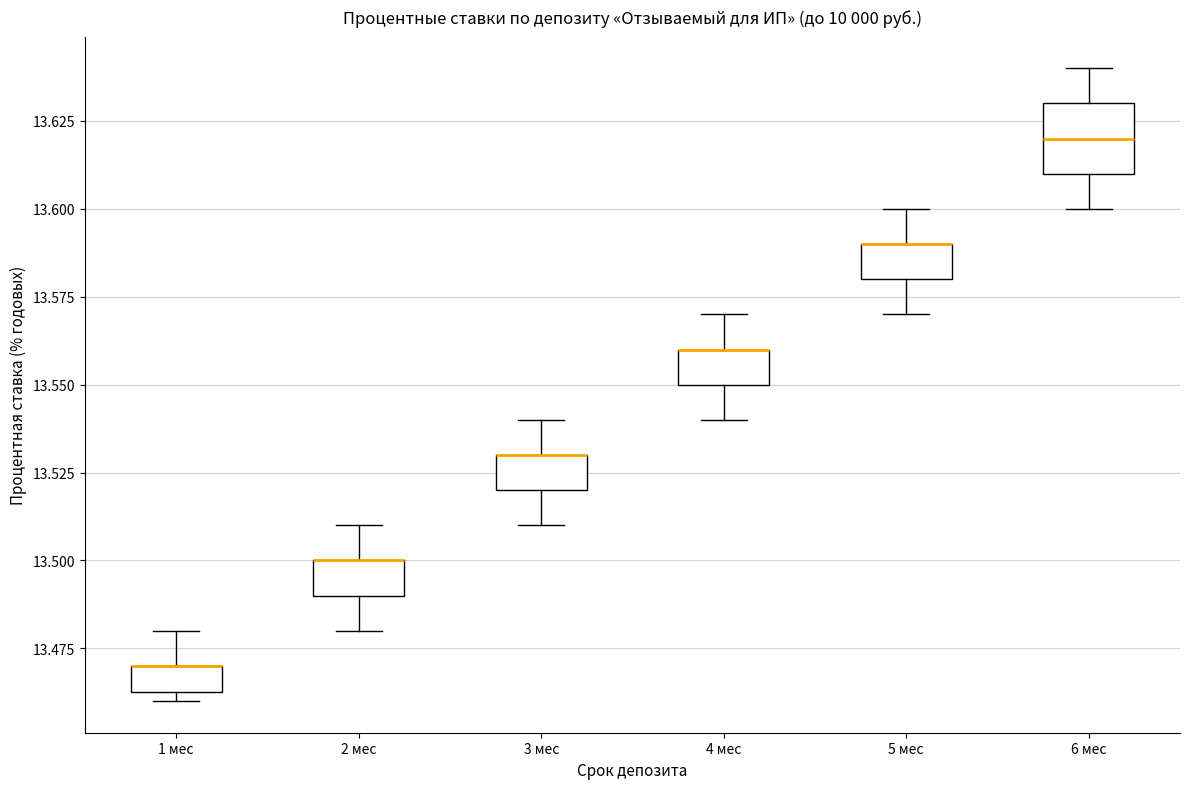

Reading left to right, transcribe this box plot: for each box, give where its median line is, the range the box spans, and where its two whiskers end, as read against the y-axis. The values are not printed on the chart, so give them approximately, as read against the axis.

1 мес: median 13.470 (drawn on the box's upper edge), box 13.465 to 13.470, whiskers 13.460 to 13.480
2 мес: median 13.500 (drawn on the box's upper edge), box 13.490 to 13.500, whiskers 13.480 to 13.510
3 мес: median 13.530 (drawn on the box's upper edge), box 13.520 to 13.530, whiskers 13.510 to 13.540
4 мес: median 13.560 (drawn on the box's upper edge), box 13.550 to 13.560, whiskers 13.540 to 13.570
5 мес: median 13.590 (drawn on the box's upper edge), box 13.580 to 13.590, whiskers 13.570 to 13.600
6 мес: median 13.620, box 13.610 to 13.630, whiskers 13.600 to 13.640